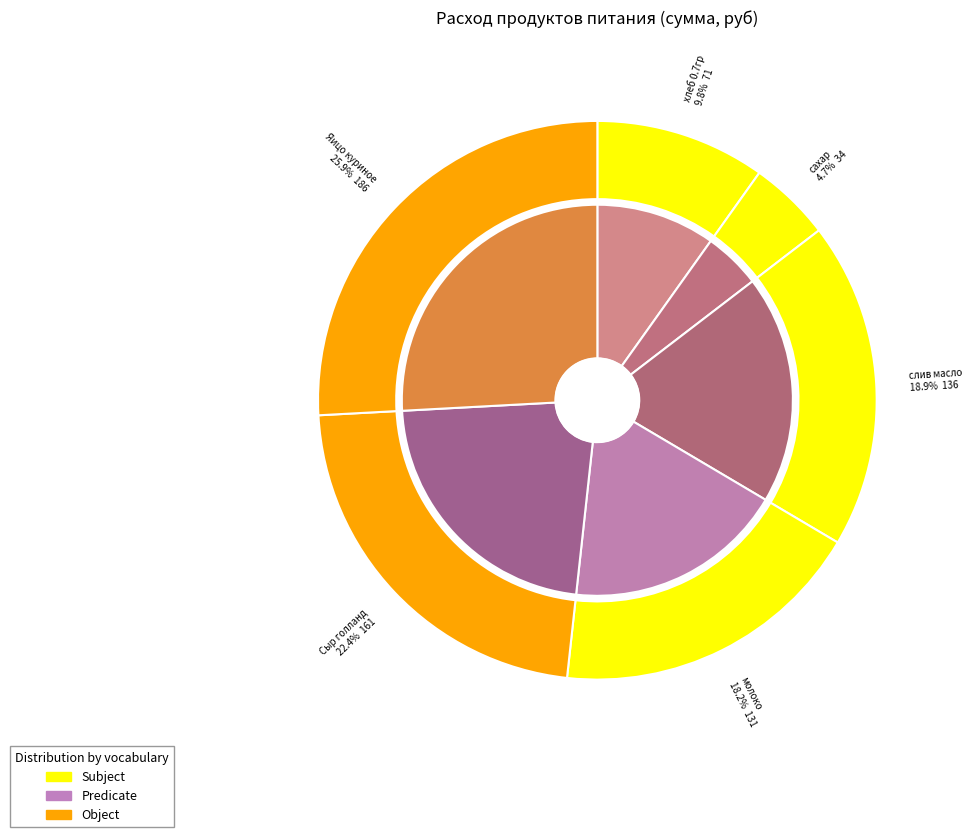

What is the largest slice in the pie chart?

Яицо куриное